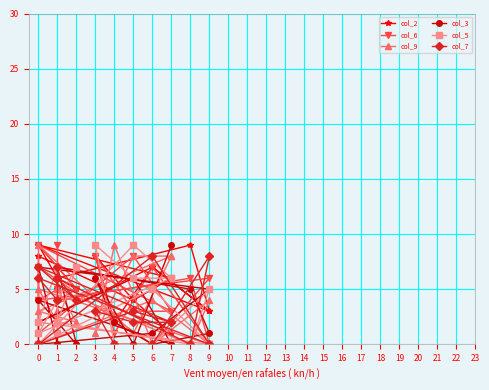

Does the chart display data point markers on the line(s)?

Yes